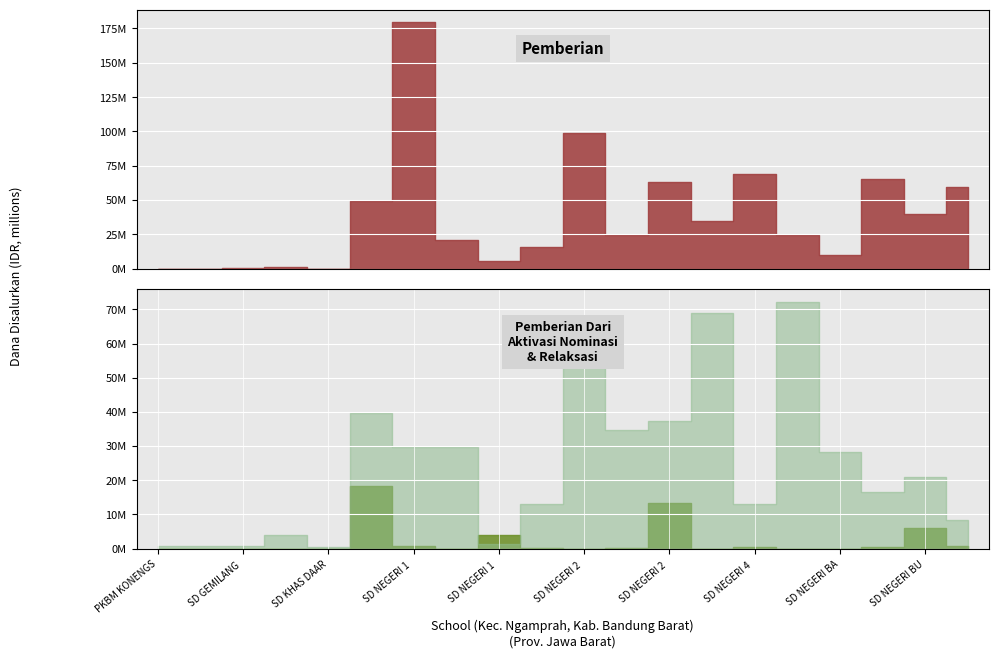

How many lines are shown in the chart?

3